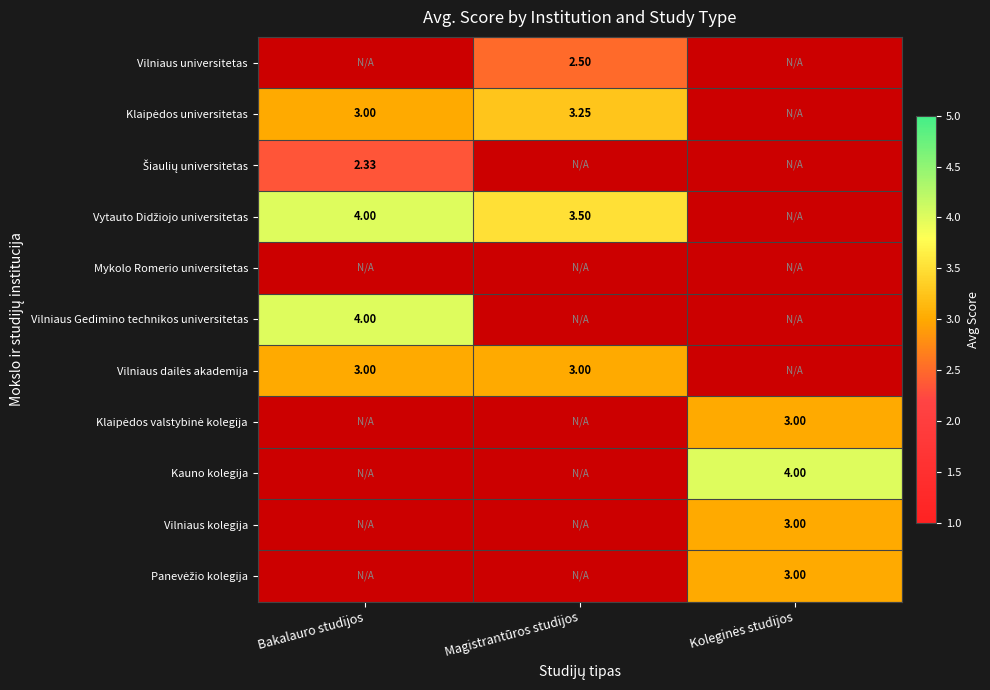

Is the value of Panevėžio kolegija at Magistrantūros studijos greater than the value of Klaipėdos valstybinė kolegija at Koleginės studijos?

No